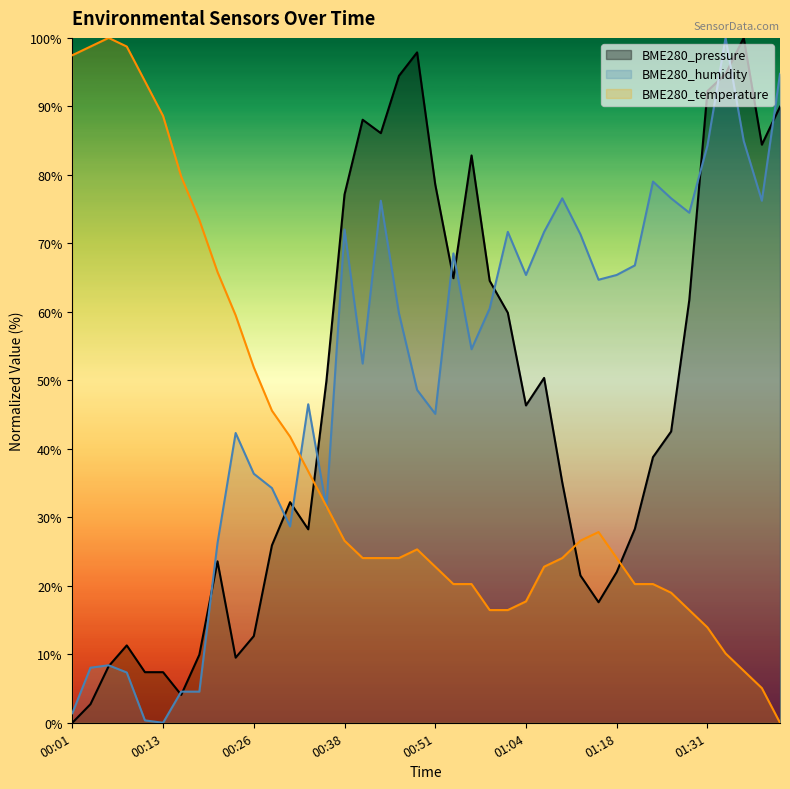

True or false: BME280_temperature and BME280_humidity intersect in this chart.

True